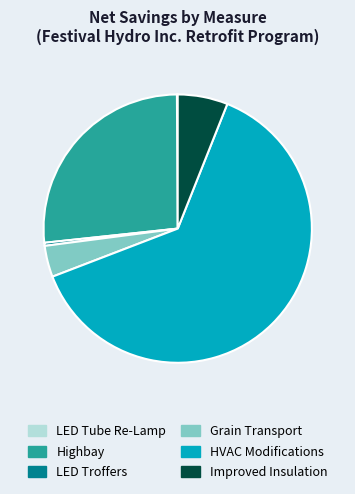

Between Grain Transport and Highbay, which is larger?

Highbay